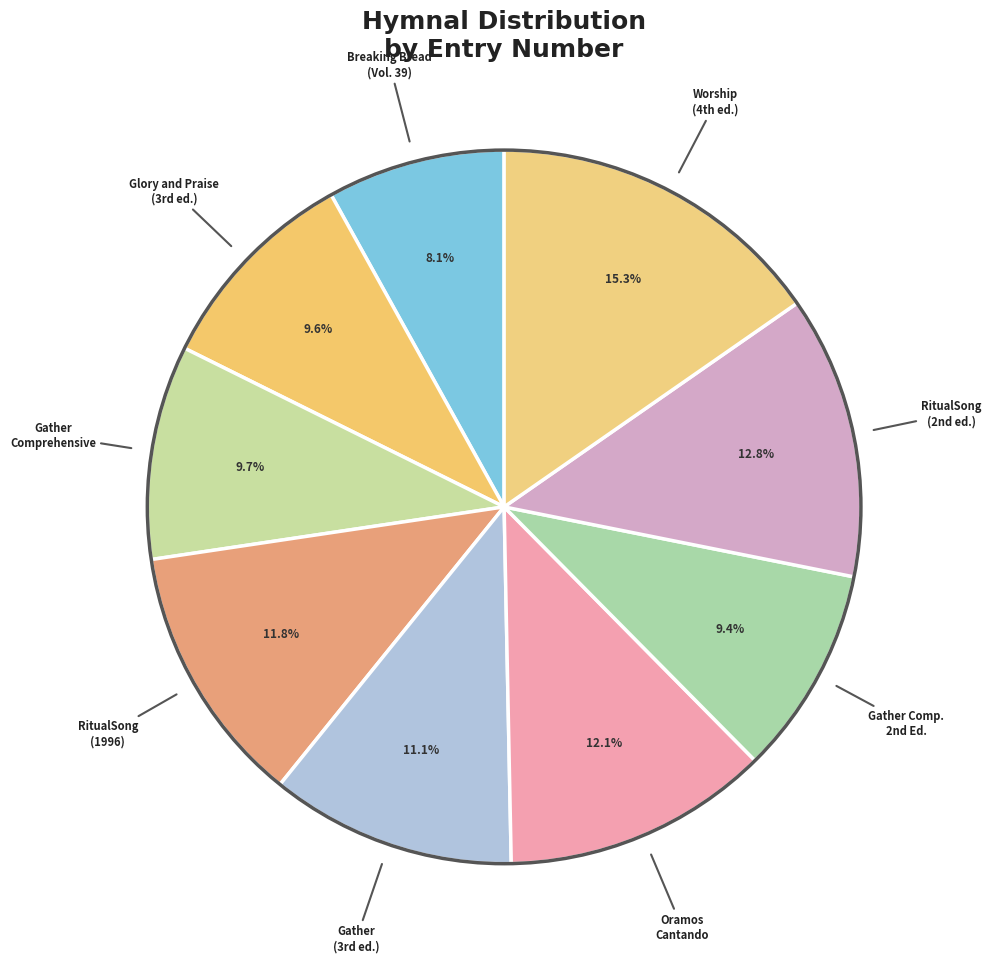

Which slice is the smallest?

Breaking Bread (Vol. 39)